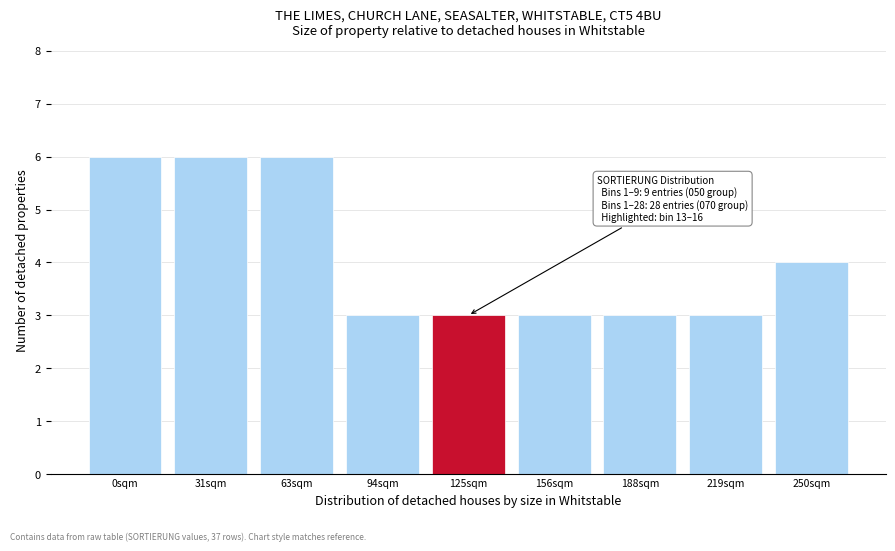

Reading left to right, extract all data points from this chart.

0sqm=6	31sqm=6	63sqm=6	94sqm=3	125sqm=3	156sqm=3	188sqm=3	219sqm=3	250sqm=4